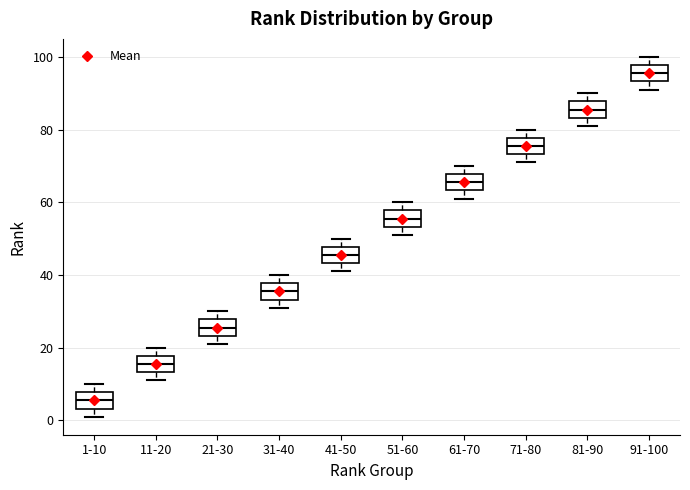

Reading left to right, transcribe this box plot: for each box, give where its median line is, the range the box spans, and where its two whiskers end, as read against the y-axis. The values are not printed on the chart, so give them approximately, as read against the axis.

1-10: median 6, box 4 to 8, whiskers 2 to 10
11-20: median 16, box 14 to 18, whiskers 12 to 20
21-30: median 26, box 24 to 28, whiskers 22 to 30
31-40: median 36, box 34 to 38, whiskers 32 to 40
41-50: median 46, box 44 to 48, whiskers 42 to 50
51-60: median 56, box 54 to 58, whiskers 52 to 60
61-70: median 66, box 64 to 68, whiskers 62 to 70
71-80: median 76, box 74 to 78, whiskers 72 to 80
81-90: median 86, box 84 to 88, whiskers 82 to 90
91-100: median 96, box 94 to 98, whiskers 92 to 100